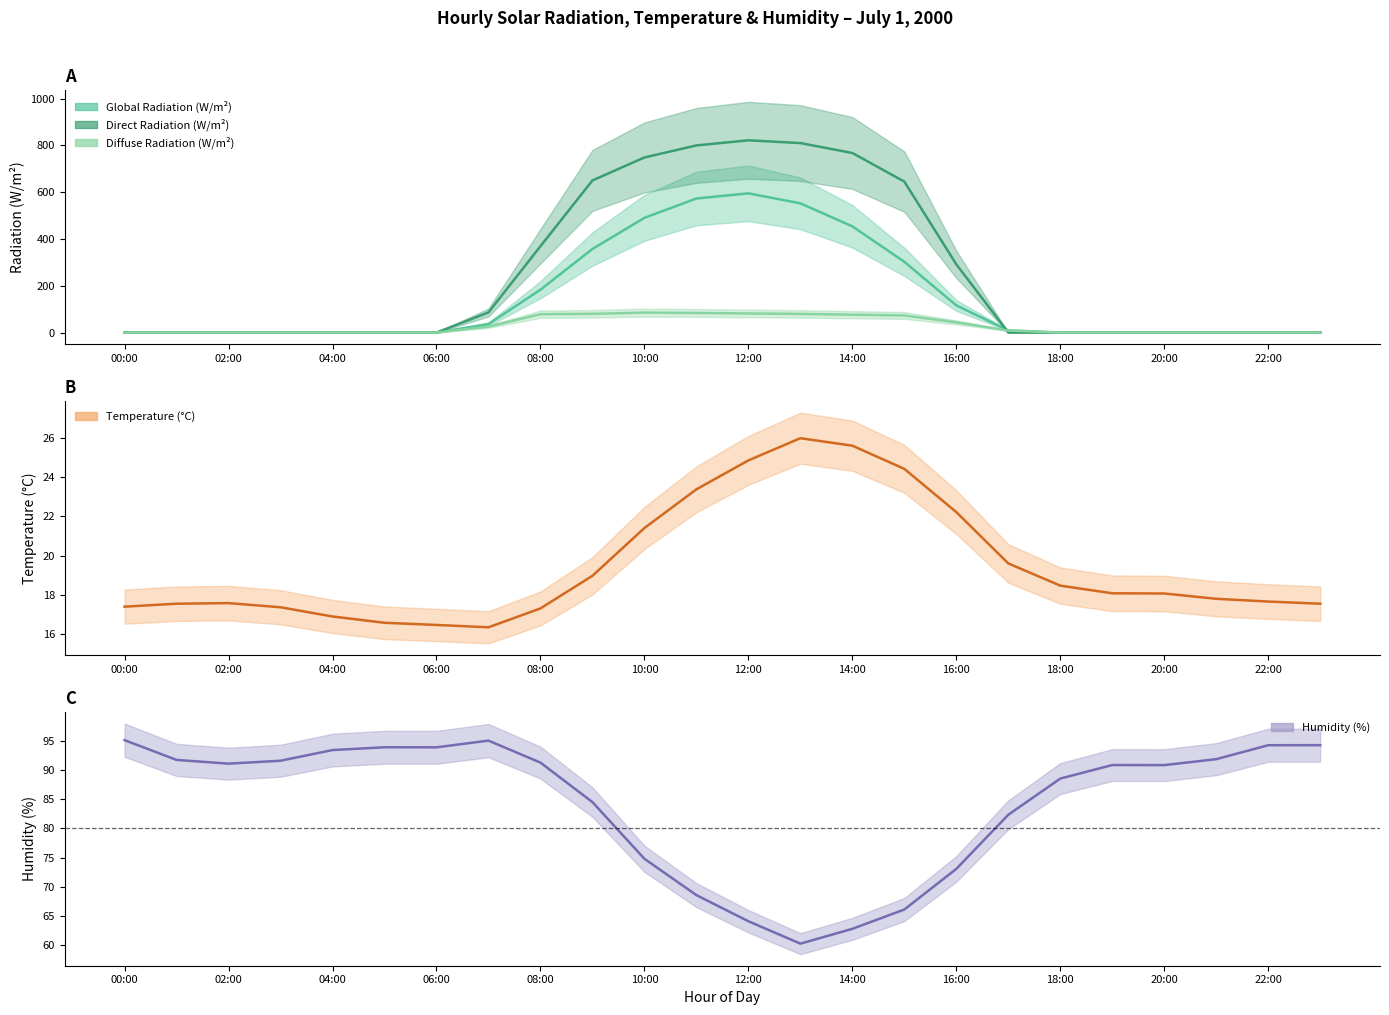

In Temperature (°C), how many points are higher than both neighbors (excluding endpoints)?

2